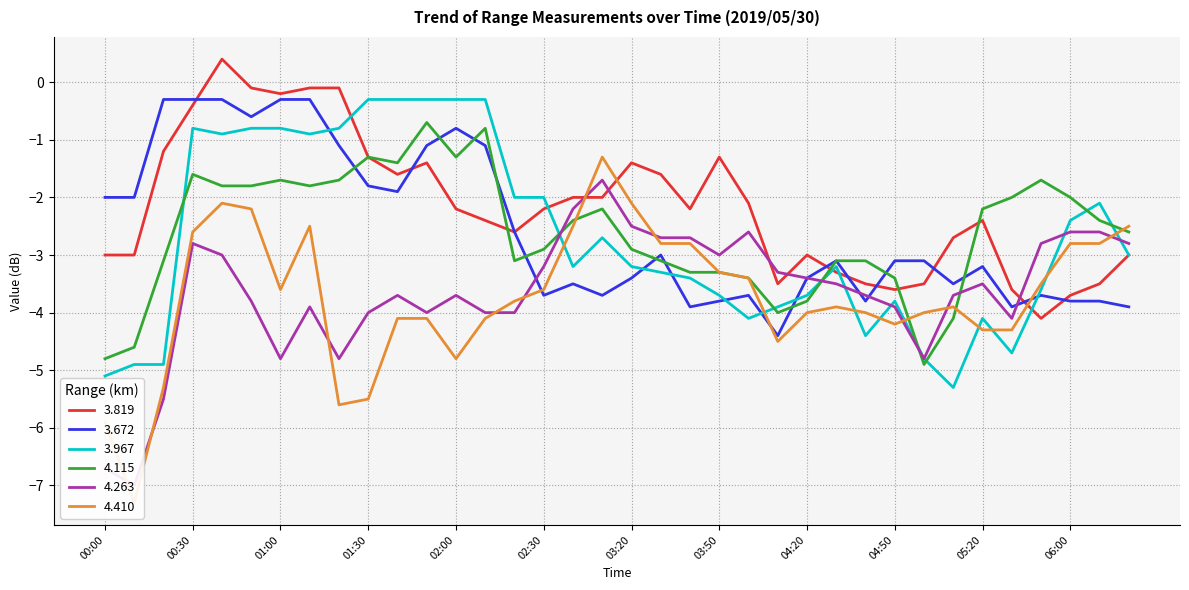

True or false: 4.263 has more than 1 interior local peaks.

True